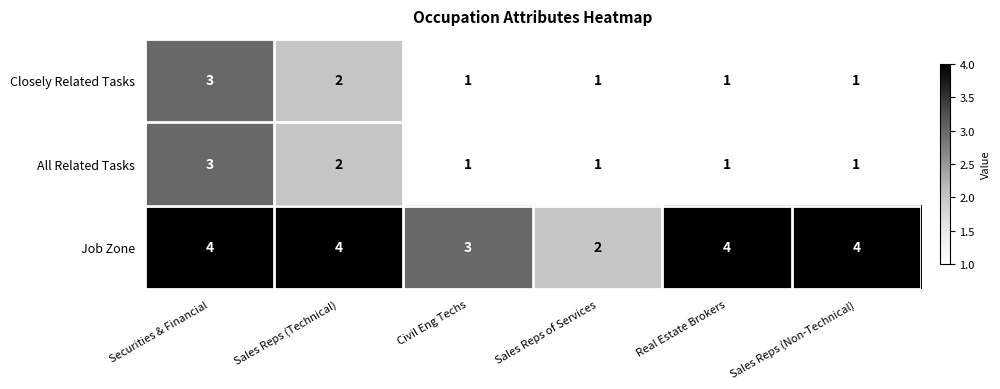

What is the highest value of the Closely Related Tasks series?

3